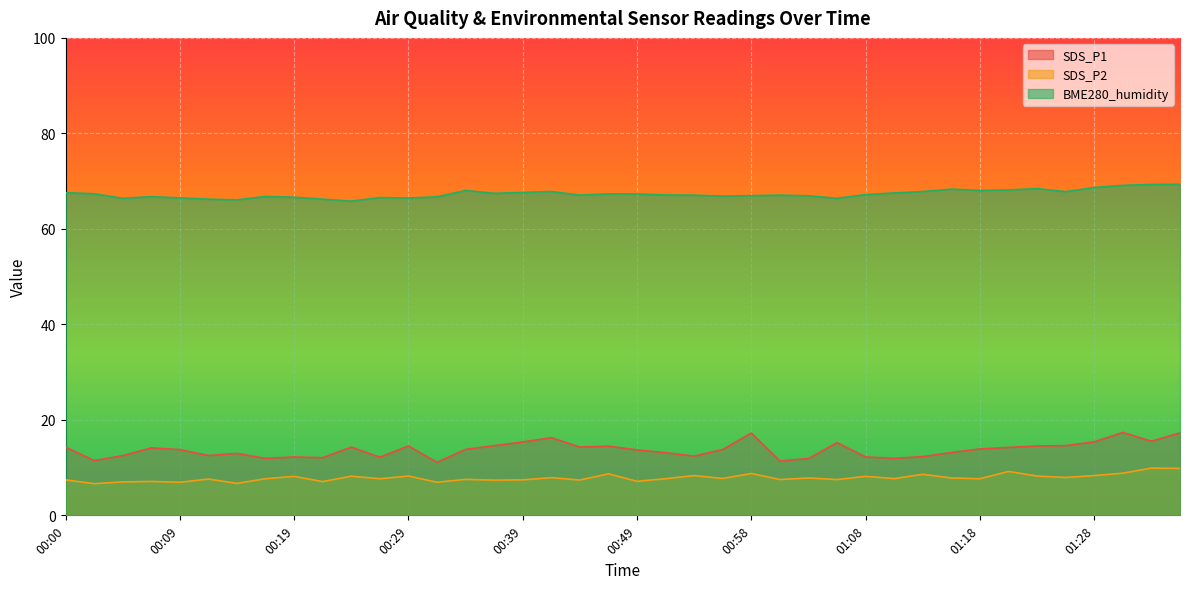

Reading left to right, list all the values displayed in this chart.

SDS_P1: 14.3	11.5	12.5	14.1	13.8	12.5	13.0	11.9	12.2	12.1	14.3	12.2	14.5	11.1	13.8	14.6	15.4	16.3	14.3	14.5	13.7	13.1	12.4	13.8	17.2	11.4	11.9	15.2	12.2	11.9	12.3	13.2	13.9	14.2	14.5	14.6	15.4	17.4	15.5	17.3
SDS_P2: 7.4	6.6	7.0	7.1	6.9	7.6	6.7	7.7	8.2	7.1	8.2	7.7	8.2	6.9	7.5	7.4	7.4	7.9	7.4	8.7	7.1	7.7	8.3	7.7	8.8	7.5	7.8	7.5	8.2	7.7	8.6	7.8	7.7	9.2	8.2	7.9	8.3	8.8	9.9	9.8
BME280_humidity: 67.6	67.4	66.4	66.8	66.5	66.2	66.1	66.8	66.6	66.2	65.8	66.6	66.5	66.7	68.0	67.5	67.6	67.8	67.1	67.3	67.3	67.1	67.1	66.9	67.0	67.1	66.9	66.4	67.2	67.5	67.8	68.3	68.1	68.2	68.4	67.8	68.7	69.1	69.3	69.3